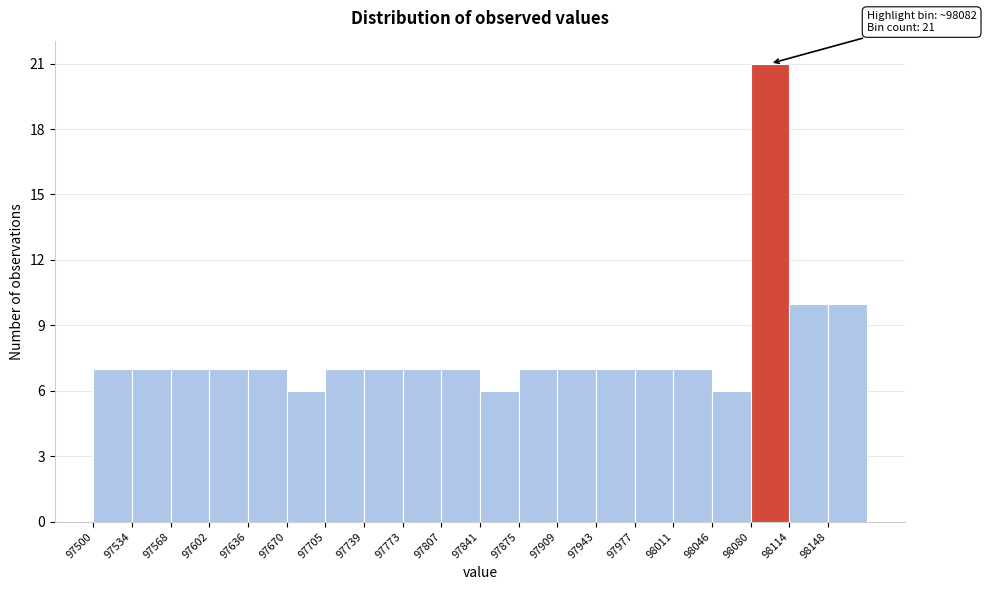

Over which range of the x-axis is the bar tallest?

98080 to 98115